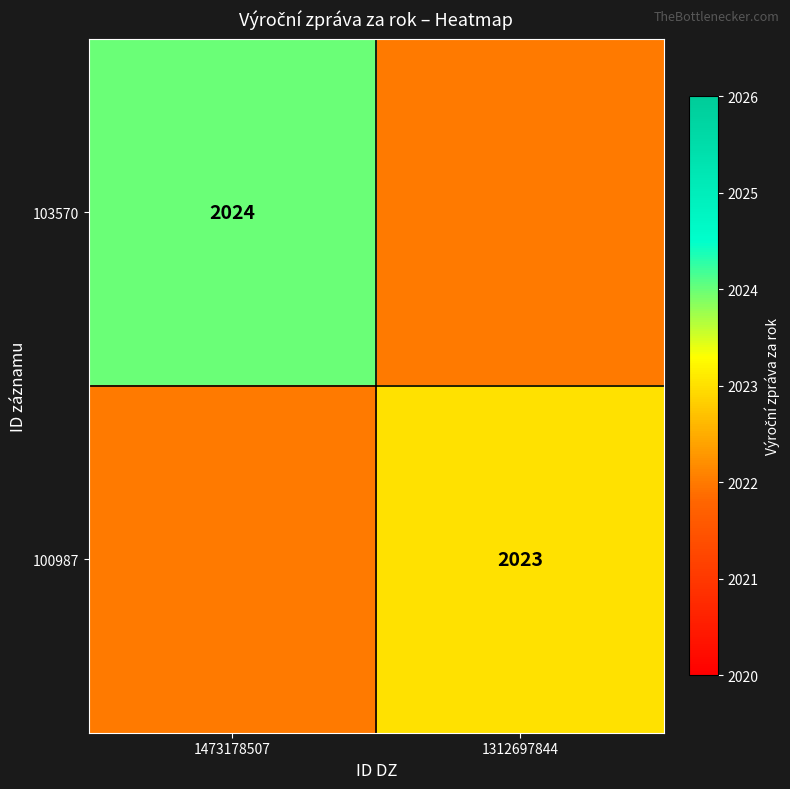

Which category has the highest value across all series?

1473178507